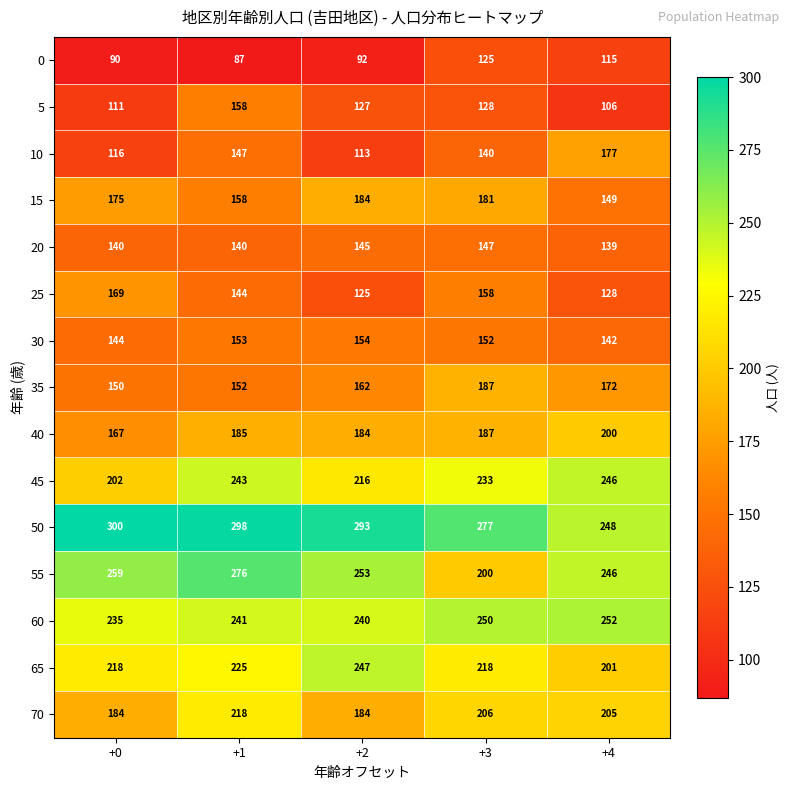

List the labels in order of 40 value, largest first.

+4, +3, +1, +2, +0